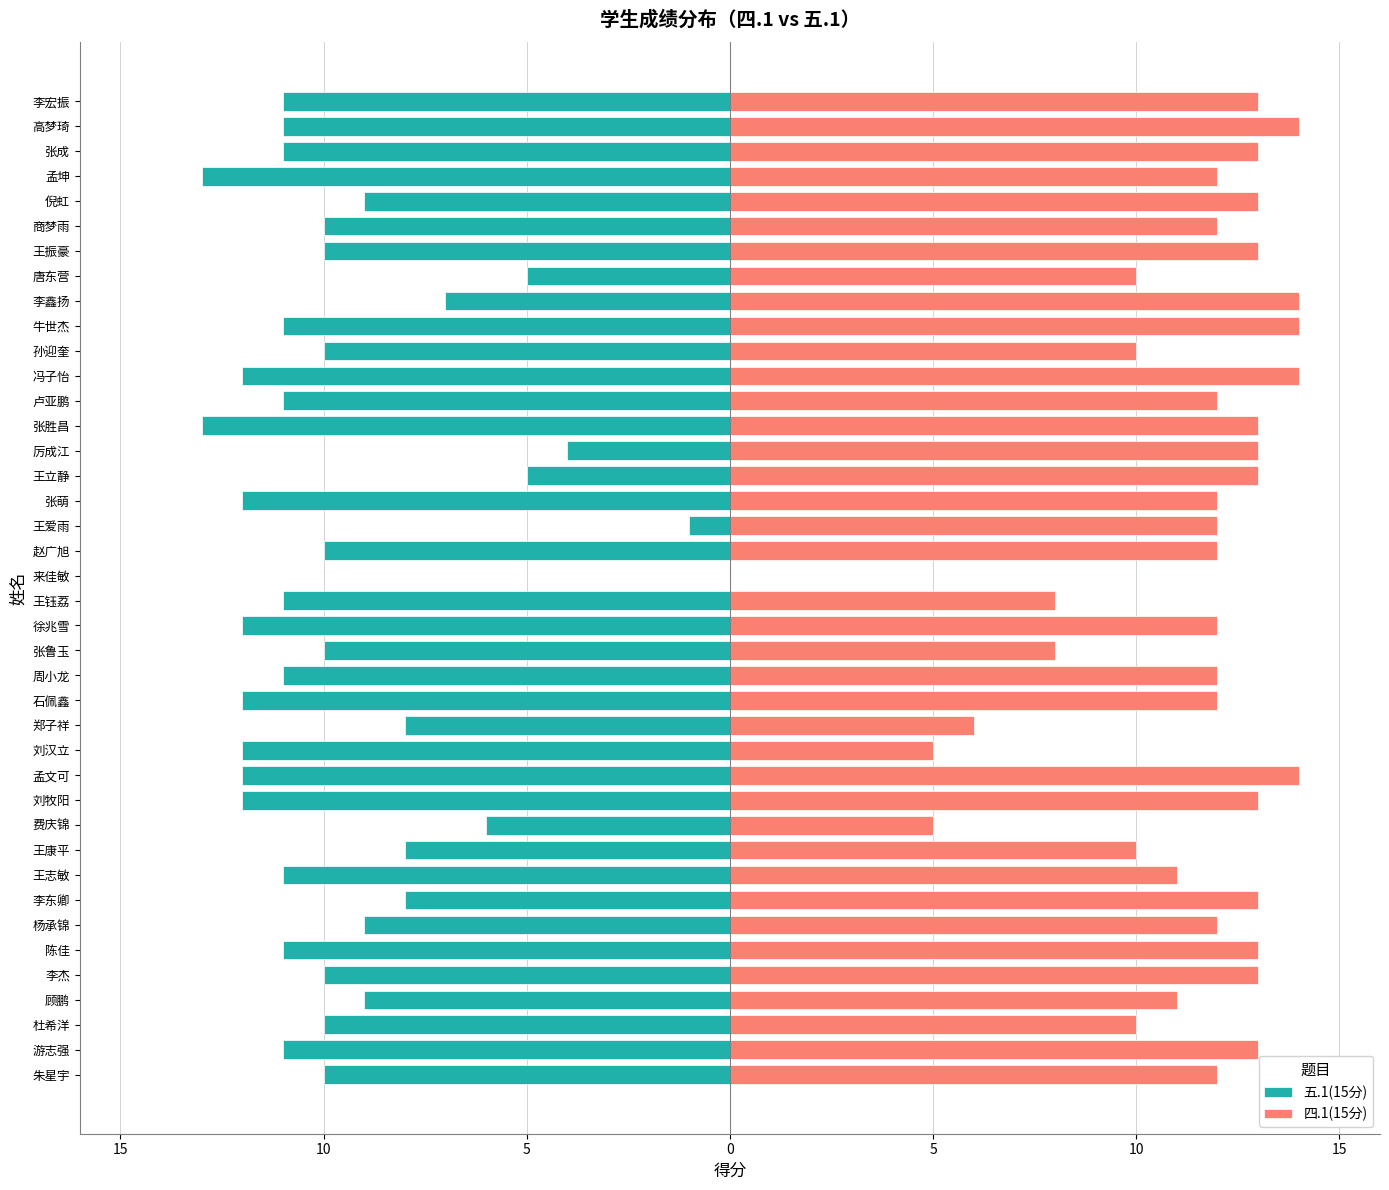

Is it true that 四.1(15分) equals 17 at 王爱雨?

False